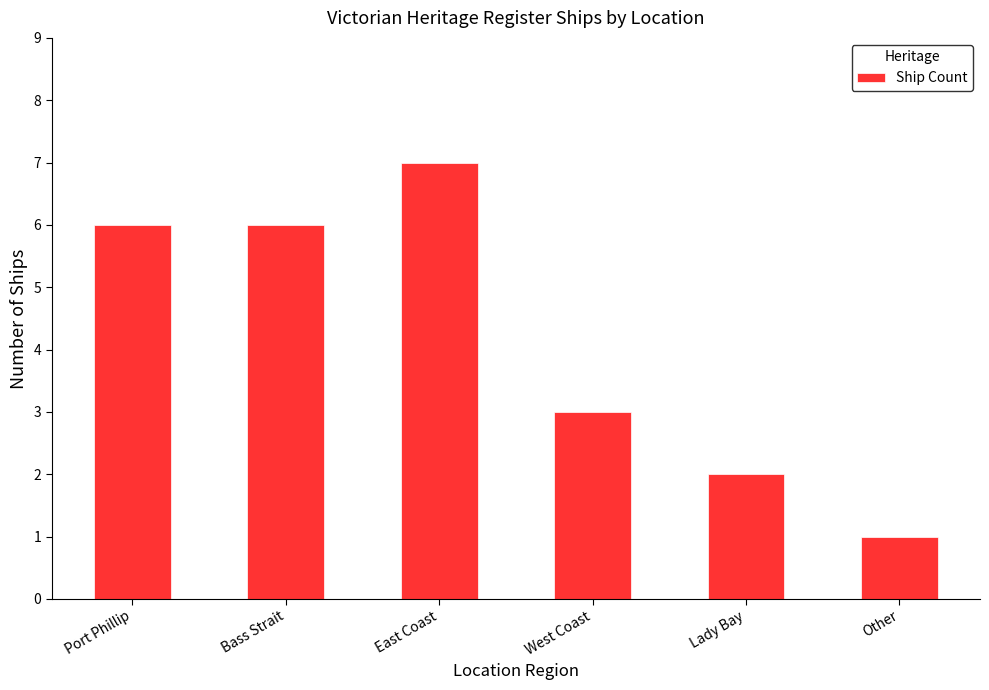

How many distinct data groups are displayed?

1